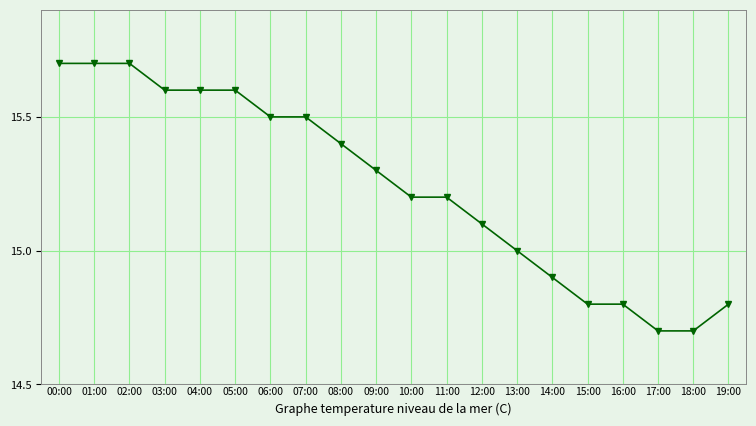

What is the change in value from 11:00 to 17:00?

-0.5